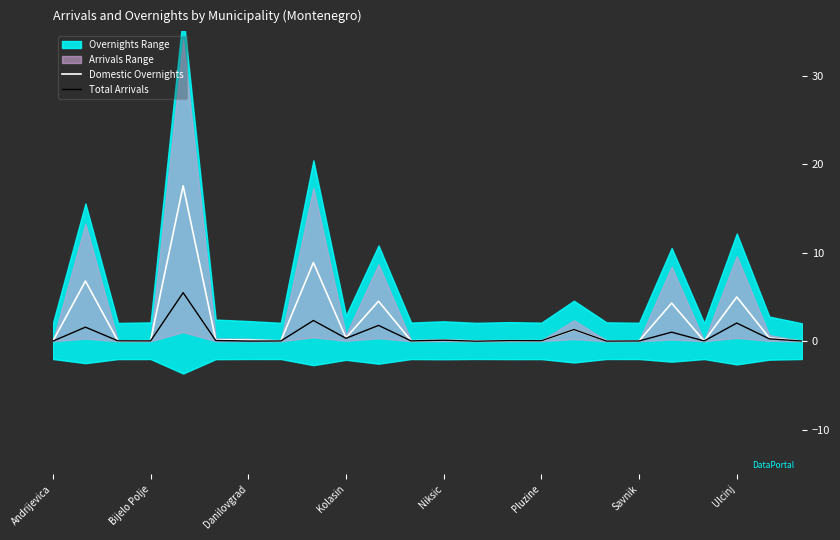

What is the average value of the Total Arrivals series?

0.7